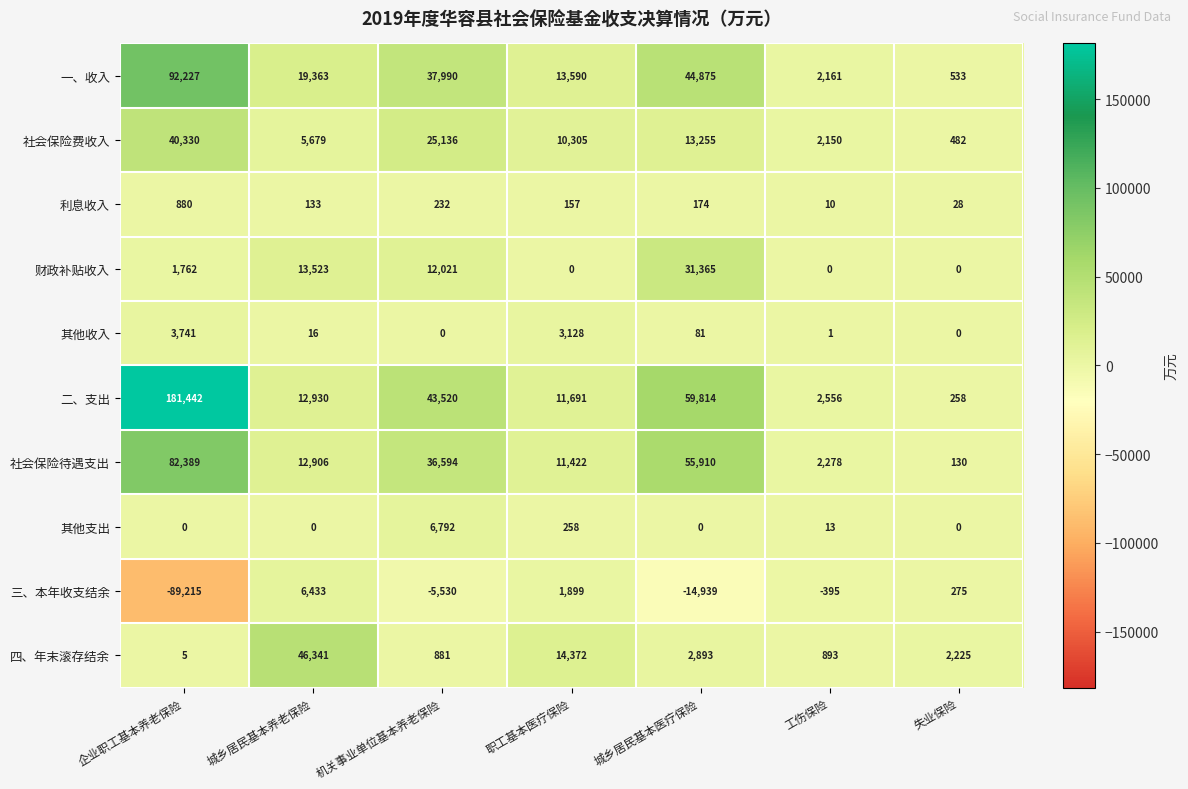

What is the difference between the 利息收入 values at 城乡居民基本养老保险 and 工伤保险?

123